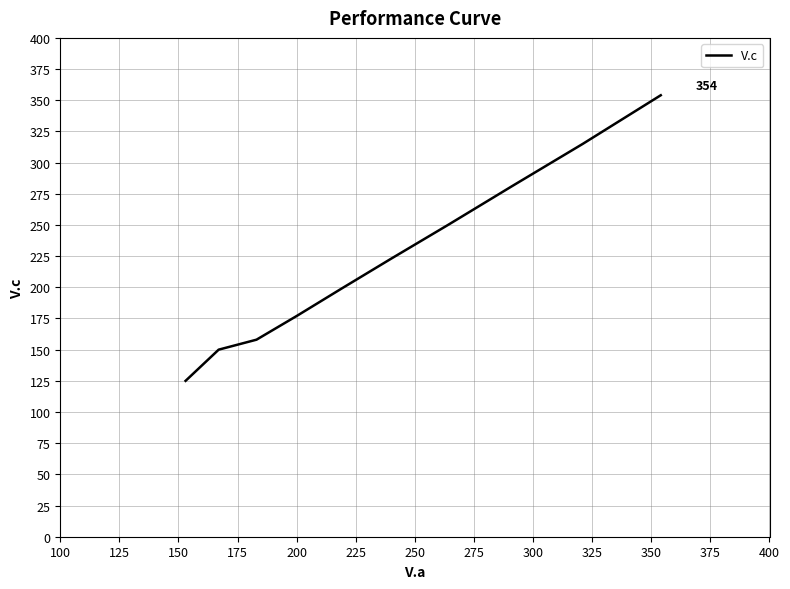

Is it true that the value at 300 is 201?

False